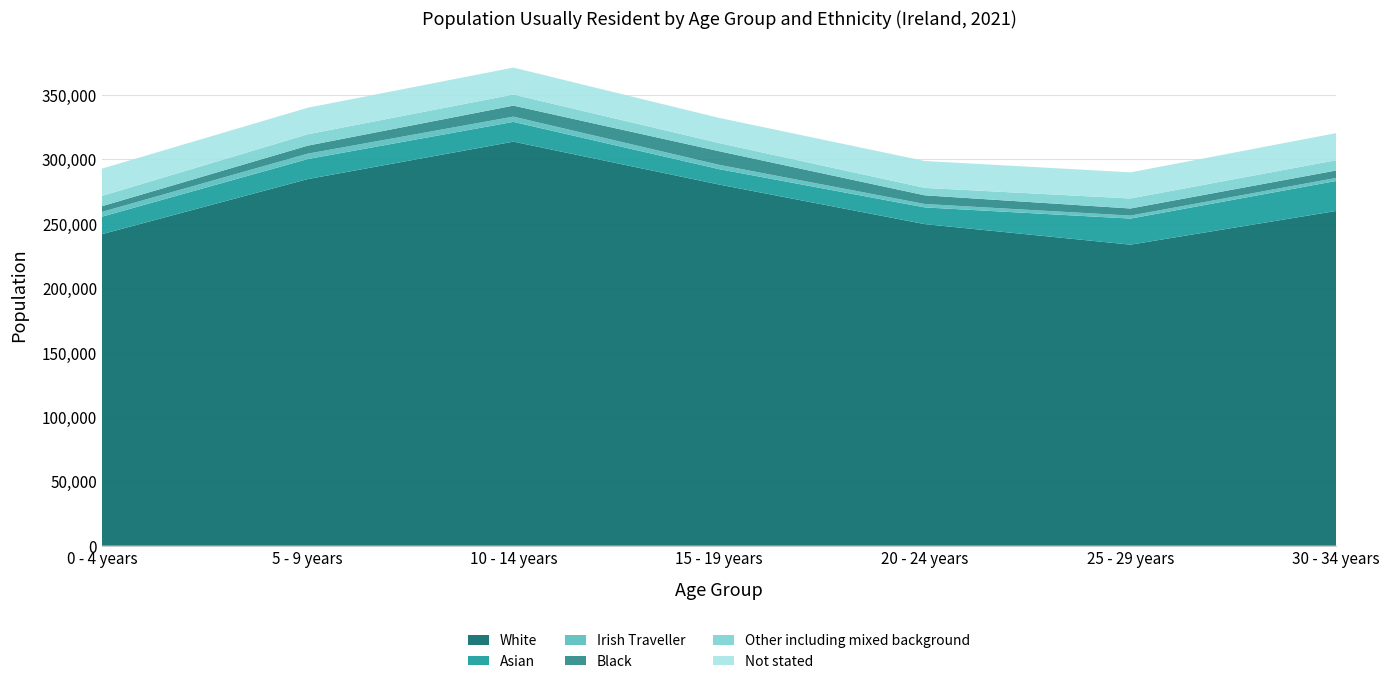

Reading right to left, transcribe all the data shown in this chart.

White: 30 - 34 years=259920	25 - 29 years=233761	20 - 24 years=249704	15 - 19 years=280448	10 - 14 years=313748	5 - 9 years=284662	0 - 4 years=241920
Asian: 30 - 34 years=23304	25 - 29 years=20237	20 - 24 years=12981	15 - 19 years=11948	10 - 14 years=15335	5 - 9 years=15562	0 - 4 years=13574
Irish Traveller: 30 - 34 years=2358	25 - 29 years=2331	20 - 24 years=2639	15 - 19 years=3352	10 - 14 years=4086	5 - 9 years=4176	0 - 4 years=3718
Black: 30 - 34 years=5768	25 - 29 years=5509	20 - 24 years=6726	15 - 19 years=10572	10 - 14 years=8537	5 - 9 years=6229	0 - 4 years=4406
Other including mixed background: 30 - 34 years=8000	25 - 29 years=7768	20 - 24 years=5770	15 - 19 years=6330	10 - 14 years=8634	5 - 9 years=8821	0 - 4 years=7988
Not stated: 30 - 34 years=21000	25 - 29 years=20288	20 - 24 years=20901	15 - 19 years=19530	10 - 14 years=20908	5 - 9 years=20613	0 - 4 years=21191